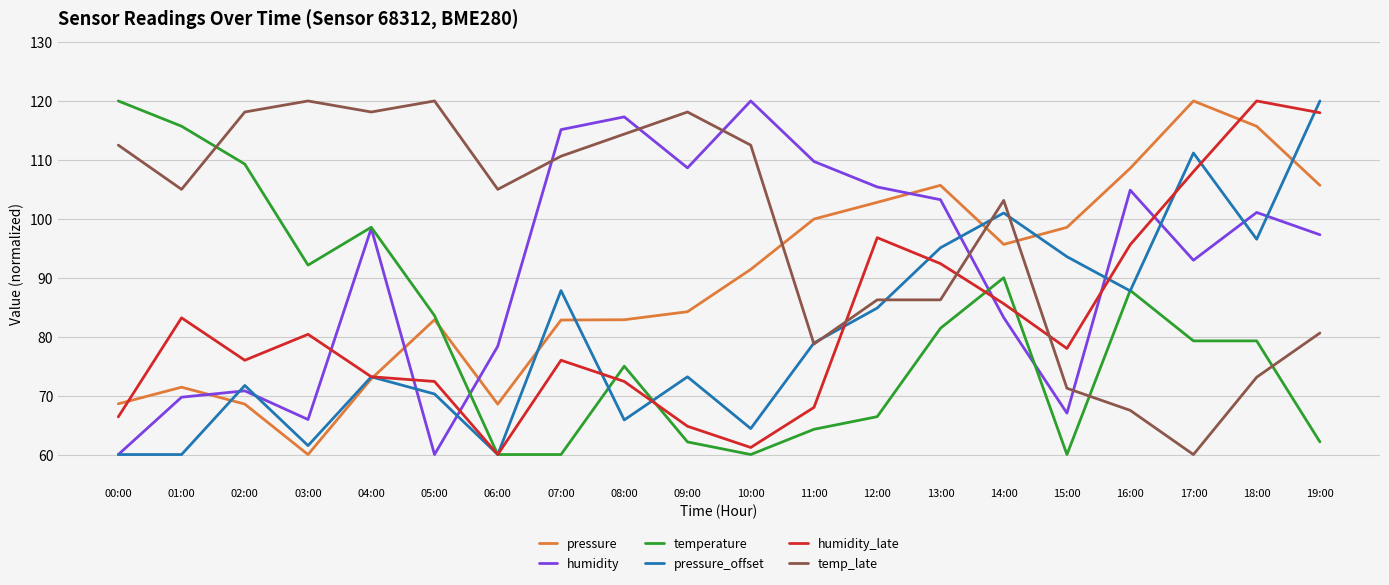

The value of temperature at 01:00 is 115.7. True or false?

True